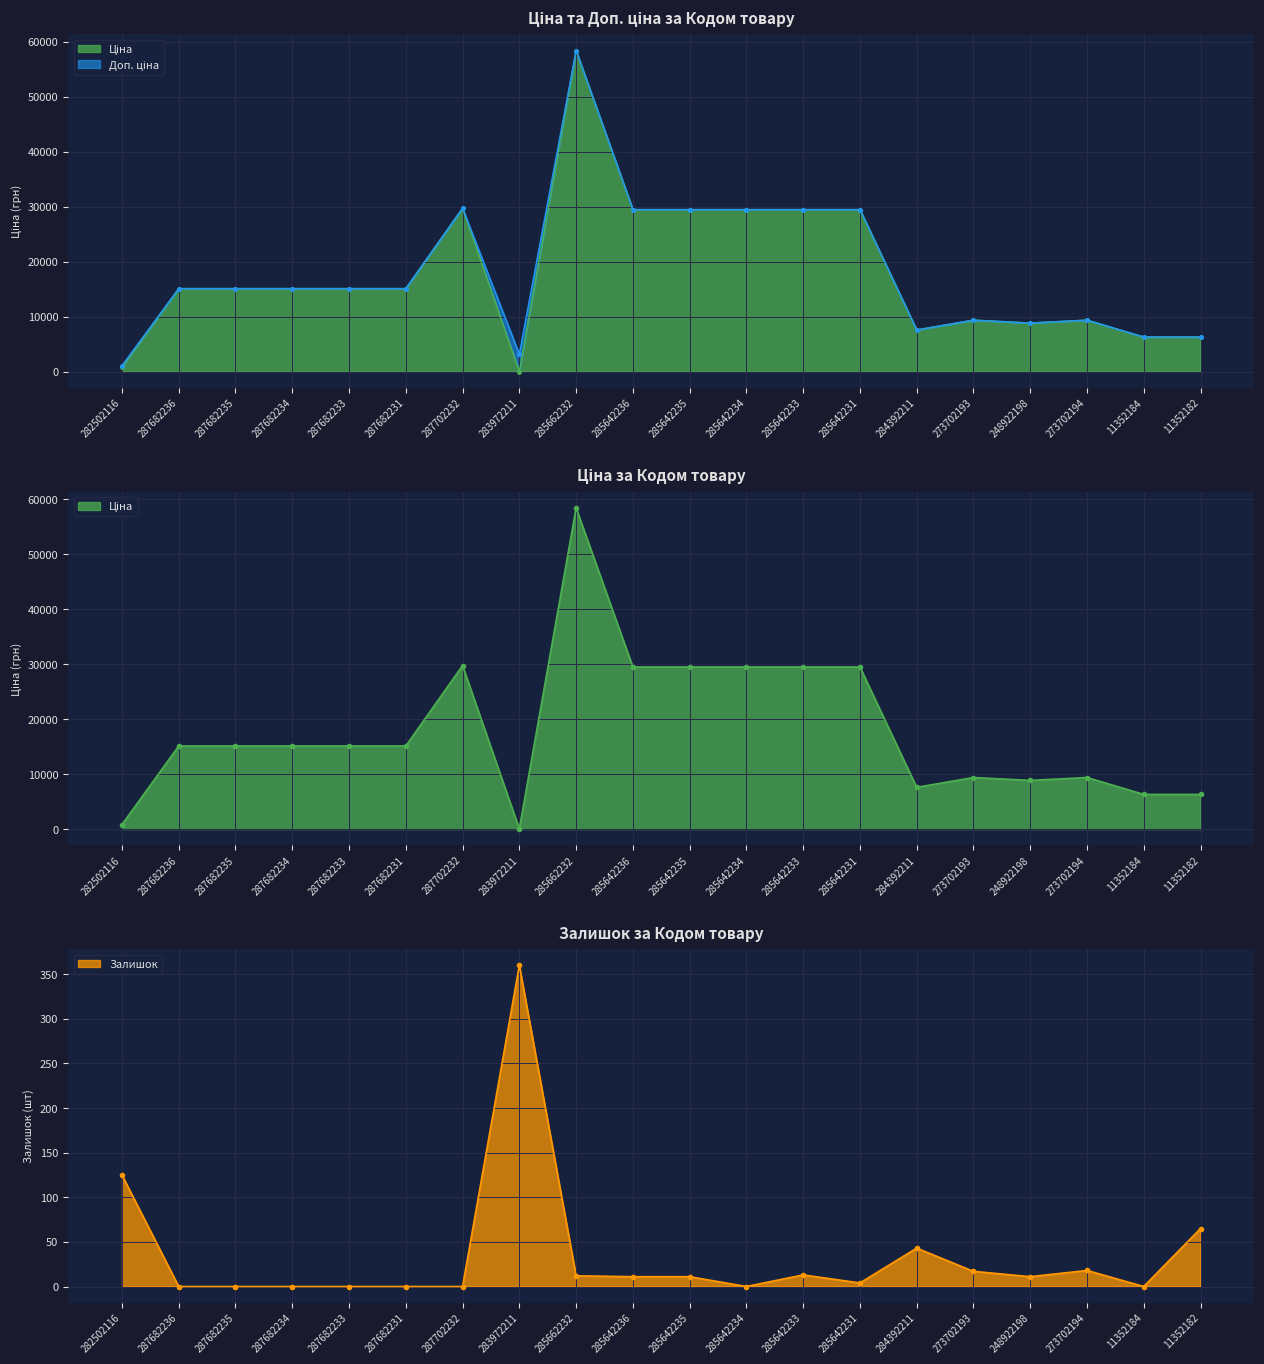

At which category does Доп. ціна reach its first local valley?

283972211